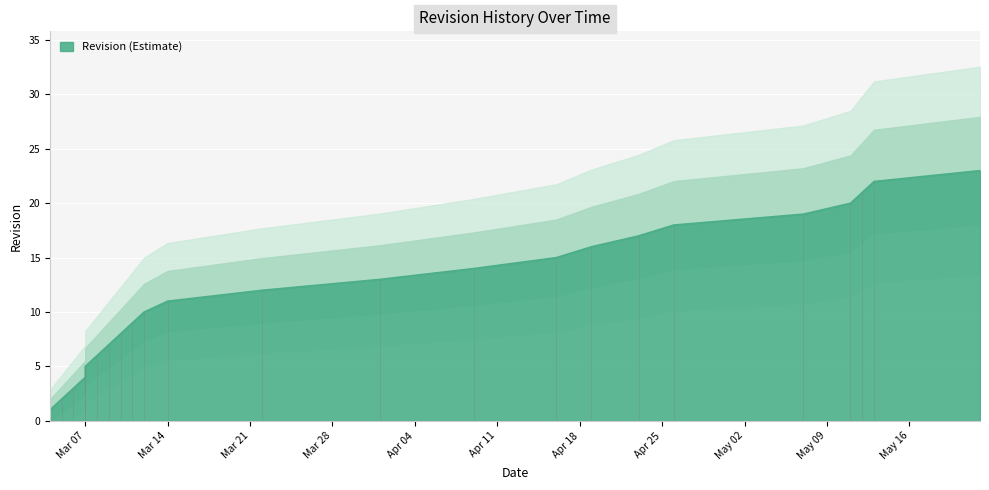

List the labels in order of value, largest first.

2023-05-22, 2023-05-13, 2023-05-12, 2023-05-11, 2023-05-07, 2023-04-26, 2023-04-23, 2023-04-19, 2023-04-16, 2023-04-09, 2023-04-01, 2023-03-22, 2023-03-14, 2023-03-12, 2023-03-11, 2023-03-10, 2023-03-09, 2023-03-08, 2023-03-07, 2023-03-07, 2023-03-06, 2023-03-05, 2023-03-04, 2023-03-04